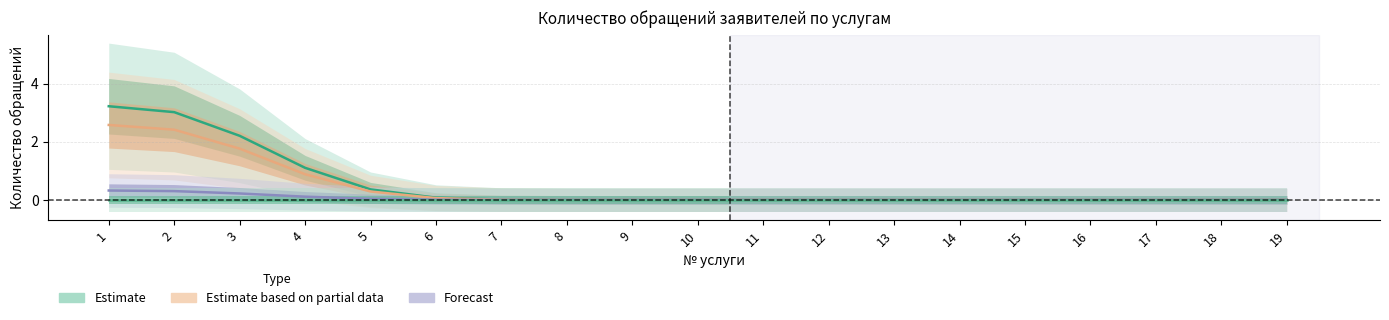

True or false: Всего has a value of 1.6 at 19.

False